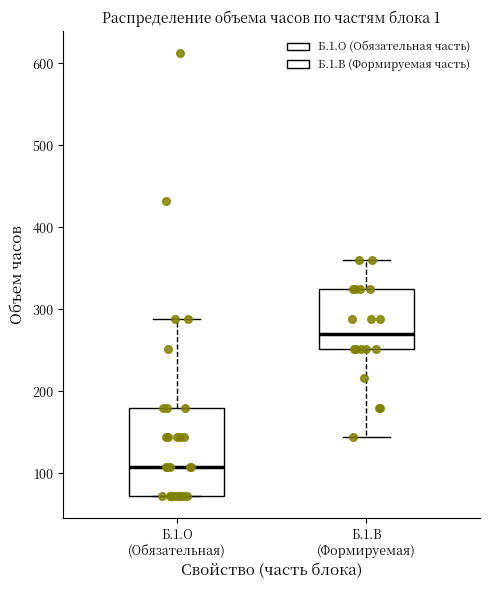

Which box has the lowest median line?

Б.1.О (Обязательная)